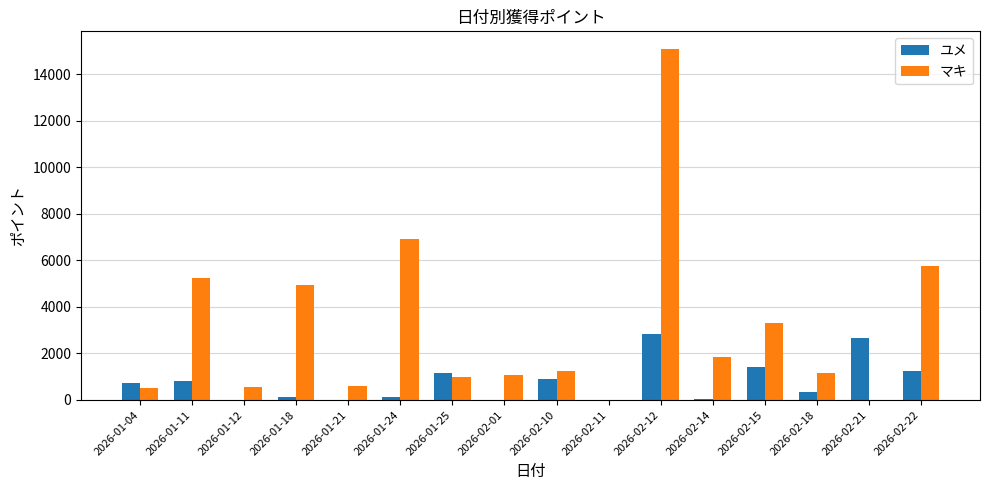

Is the value of ユメ at 2026-01-11 greater than the value of マキ at 2026-02-15?

No